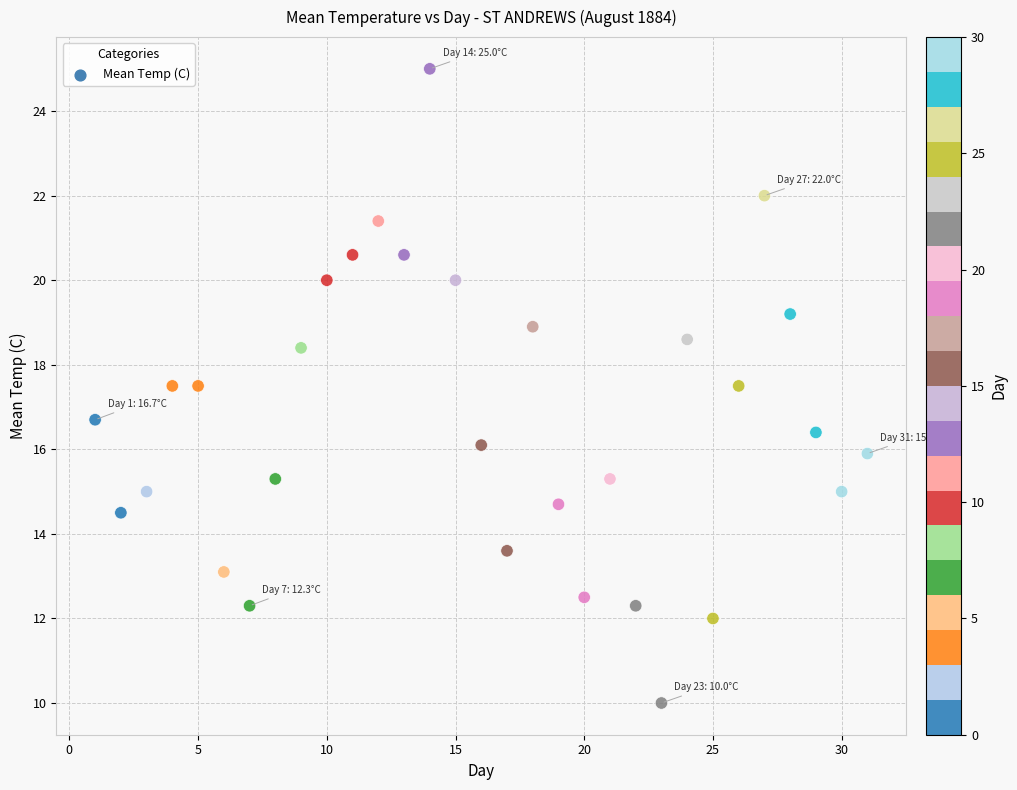

What Y value in the scatter plot is closest to 17?

16.7